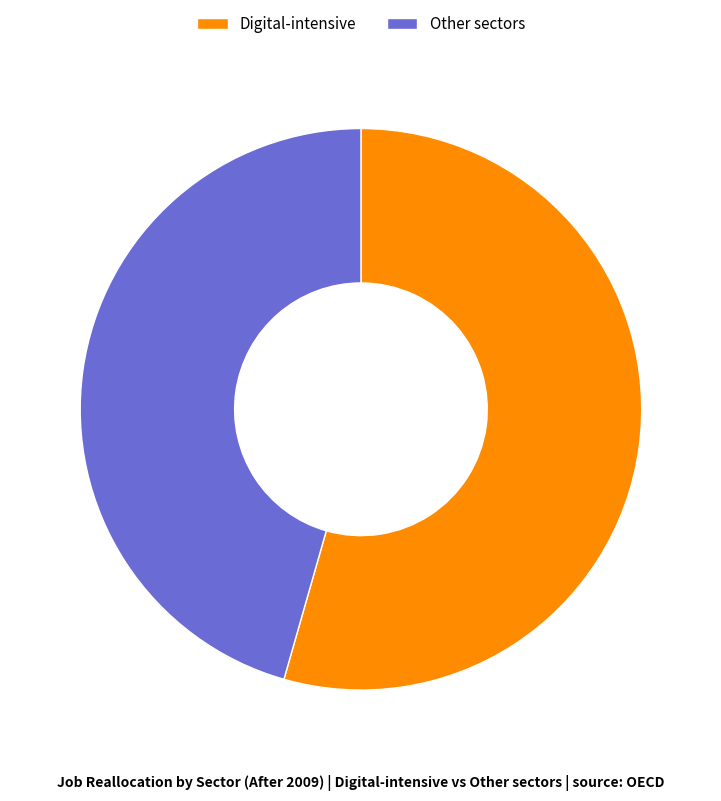

Is there a majority slice in this chart?

Yes